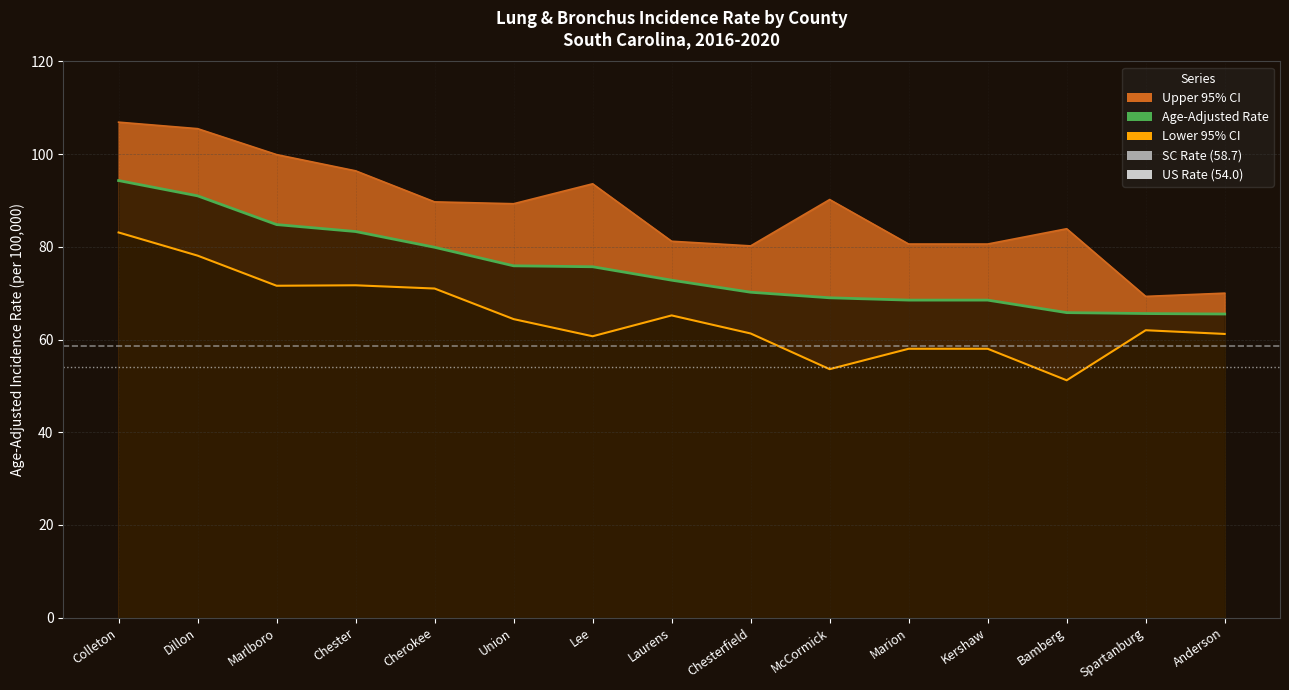

Which series has the largest total across all categories?

Upper 95% CI